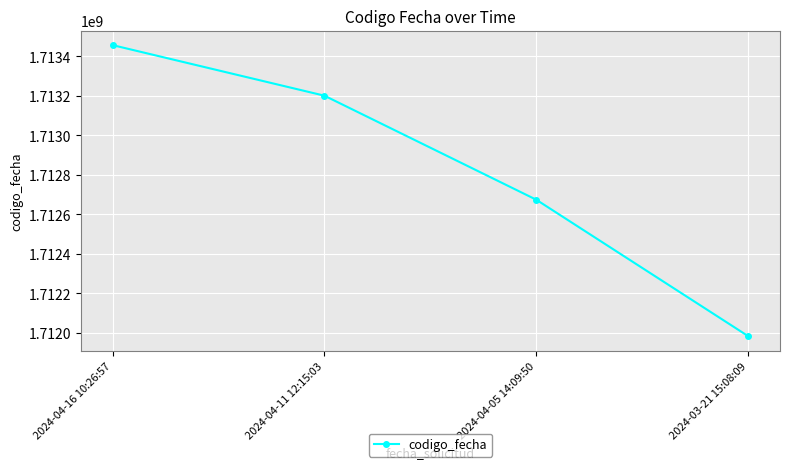

List the labels in order of value, smallest first.

2024-03-21 15:08:09, 2024-04-05 14:09:50, 2024-04-11 12:15:03, 2024-04-16 10:26:57